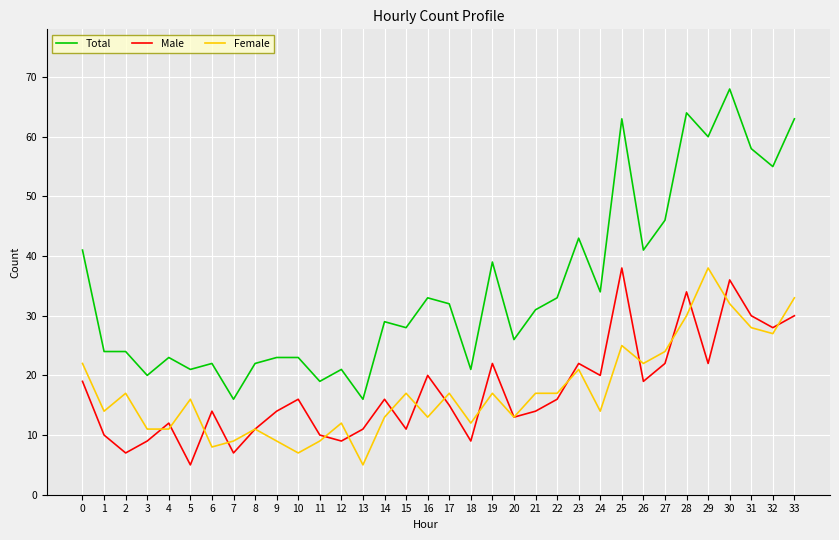

Where do Male and Female first cross each other?

3 and 4